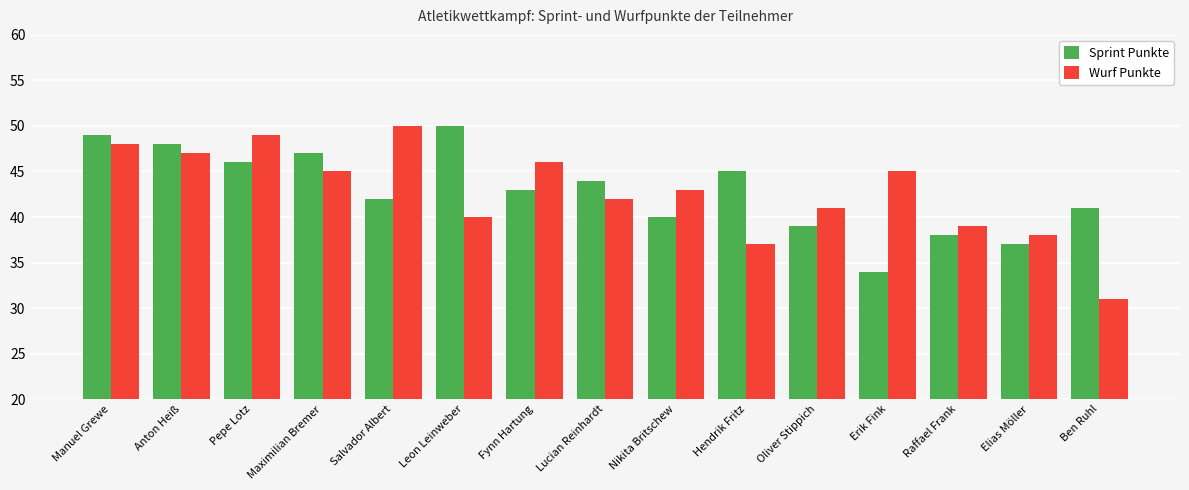

What are all the series names shown in the legend?

Sprint Punkte, Wurf Punkte